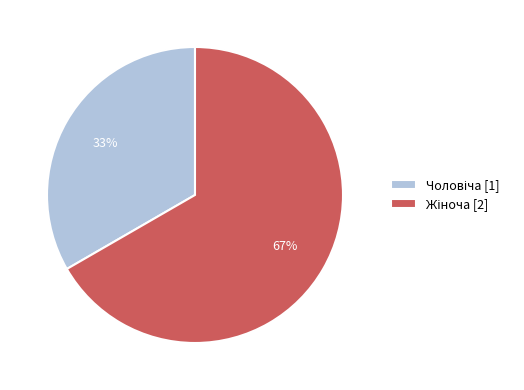

To the nearest percent, what is the average slice percentage?

50%